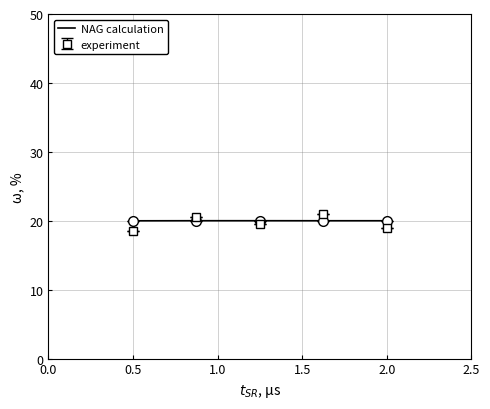

What is the difference between the maximum and minimum values in the experiment series?

2.5